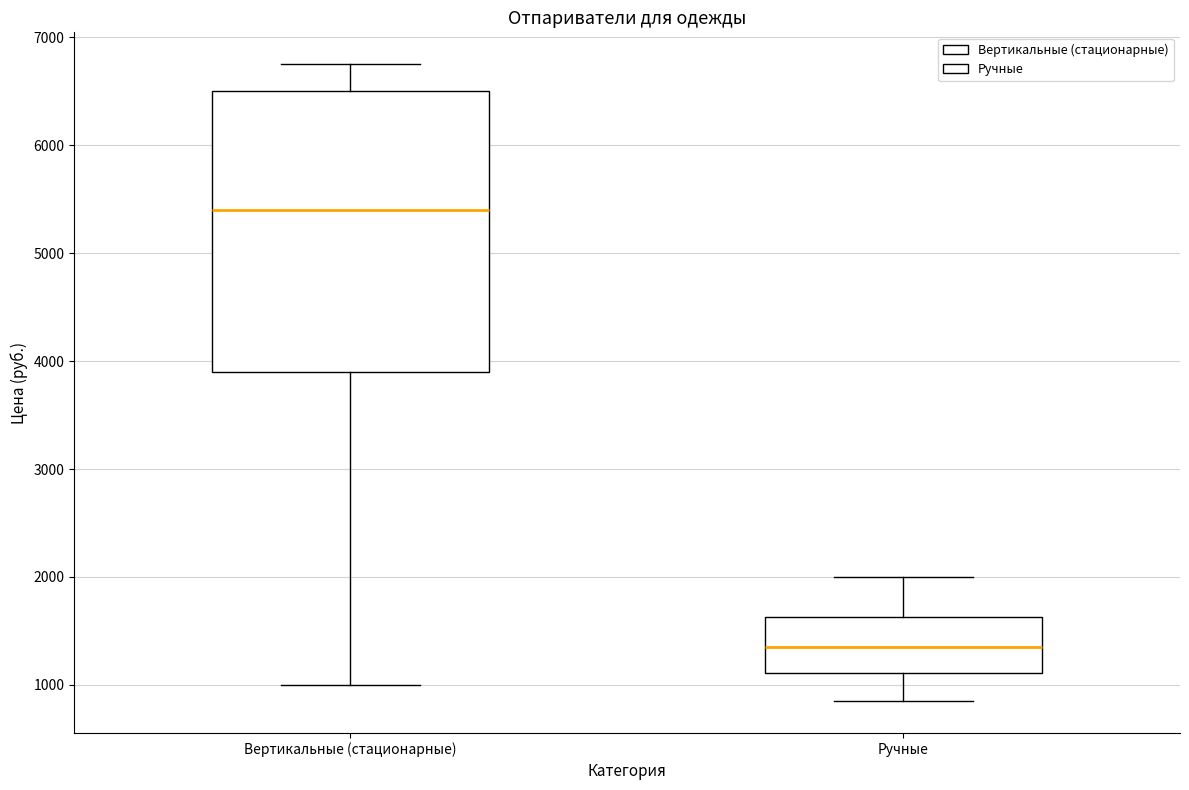

Reading left to right, transcribe this box plot: for each box, give where its median line is, the range the box spans, and where its two whiskers end, as read against the y-axis. The values are not printed on the chart, so give them approximately, as read against the axis.

Вертикальные (стационарные): median 5400, box 3900 to 6500, whiskers 1000 to 6800
Ручные: median 1400, box 1100 to 1600, whiskers 900 to 2000